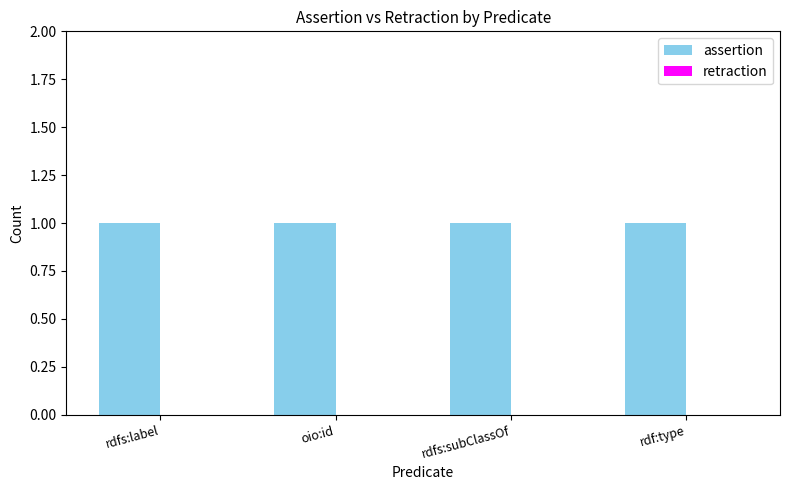

At how many categories does at least one series exceed 0?

4